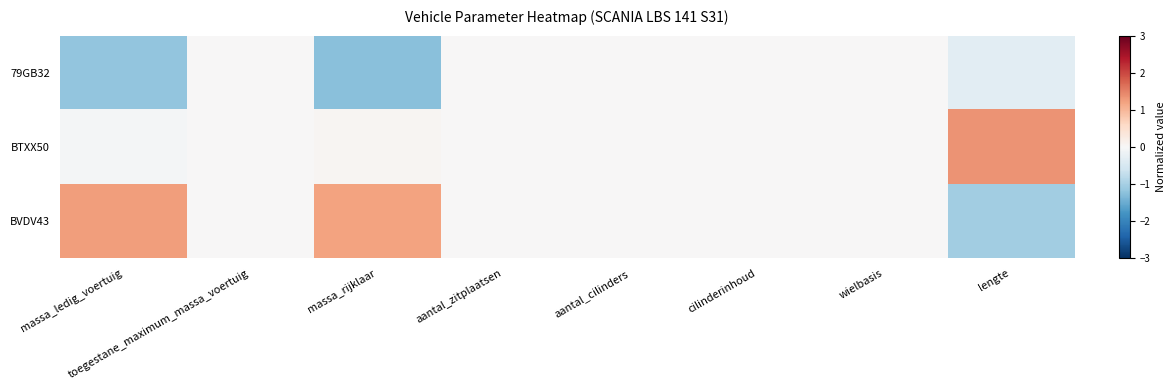

Reading right to left, list all the values displayed in this chart.

79GB32: lengte=-0.3	wielbasis=0.0	cilinderinhoud=0.0	aantal_cilinders=0.0	aantal_zitplaatsen=0.0	massa_rijklaar=-1.2	toegestane_maximum_massa_voertuig=0.0	massa_ledig_voertuig=-1.2
BTXX50: lengte=1.3	wielbasis=0.0	cilinderinhoud=0.0	aantal_cilinders=0.0	aantal_zitplaatsen=0.0	massa_rijklaar=0.0	toegestane_maximum_massa_voertuig=0.0	massa_ledig_voertuig=-0.1
BVDV43: lengte=-1.0	wielbasis=0.0	cilinderinhoud=0.0	aantal_cilinders=0.0	aantal_zitplaatsen=0.0	massa_rijklaar=1.2	toegestane_maximum_massa_voertuig=0.0	massa_ledig_voertuig=1.3